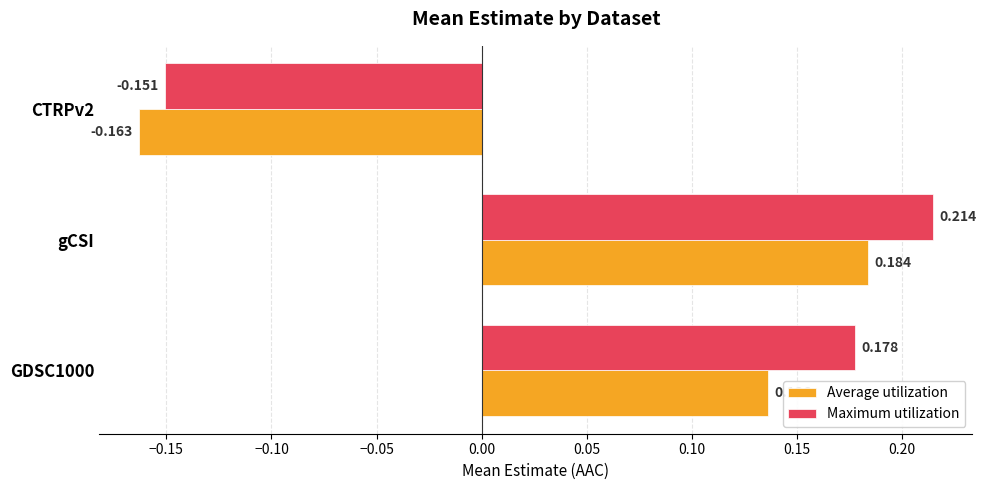

Rank the series by their average value, from highest to lowest.

Maximum utilization, Average utilization